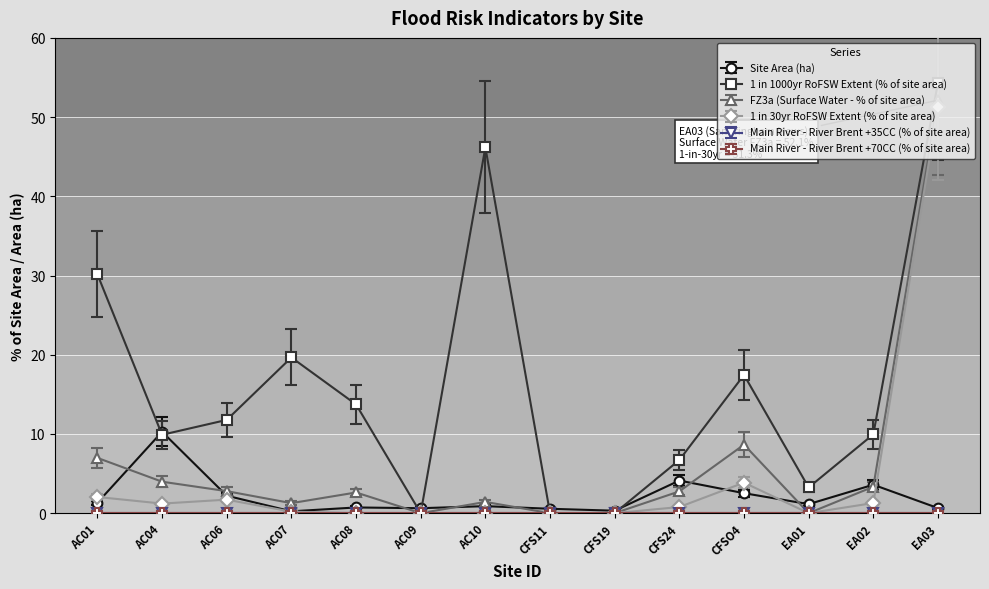

The value of 1 in 30yr RoFSW Extent (% of site area) at AC04 is 1.2. True or false?

True